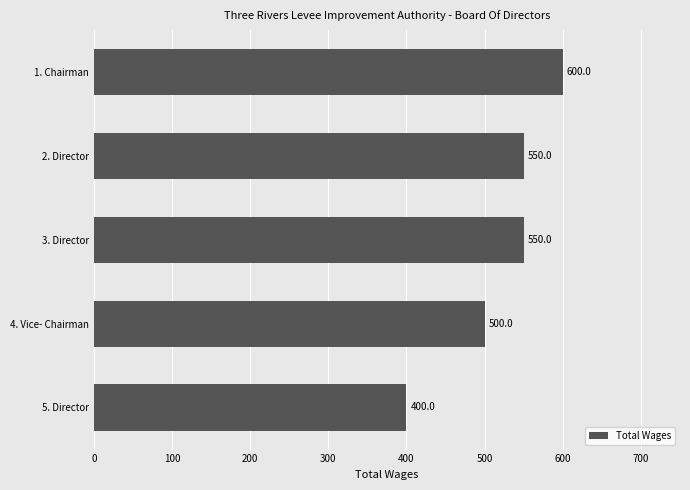

Reading top to bottom, list all the values displayed in this chart.

1. Chairman=600	2. Director=550	3. Director=550	4. Vice- Chairman=500	5. Director=400